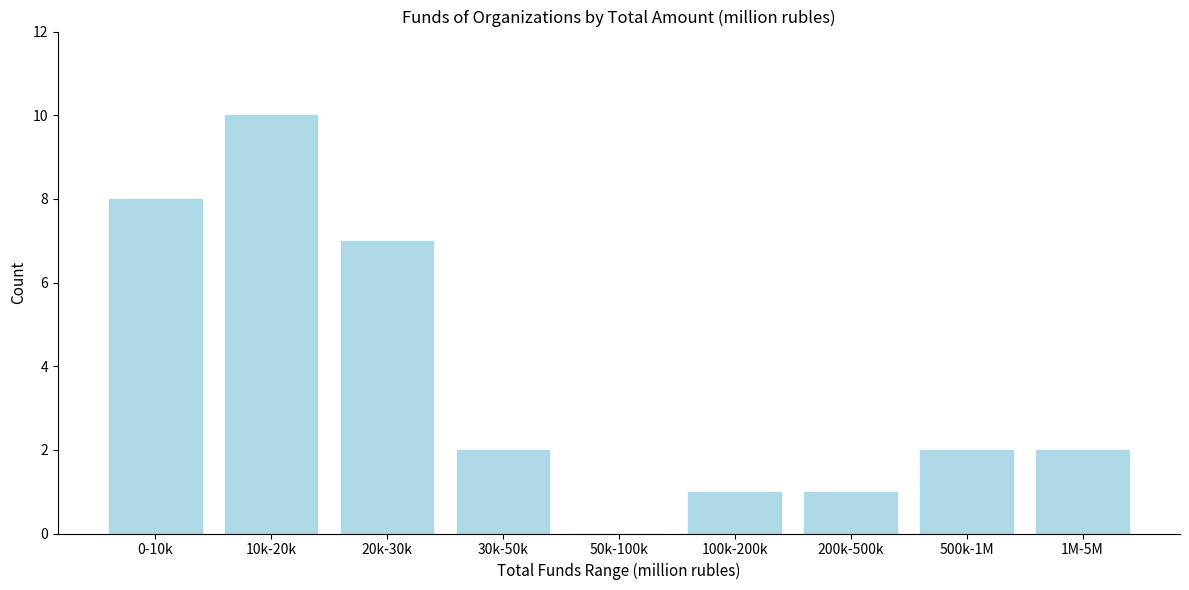

Reading left to right, extract all data points from this chart.

0-10k=8	10k-20k=10	20k-30k=7	30k-50k=2	50k-100k=0	100k-200k=1	200k-500k=1	500k-1M=2	1M-5M=2